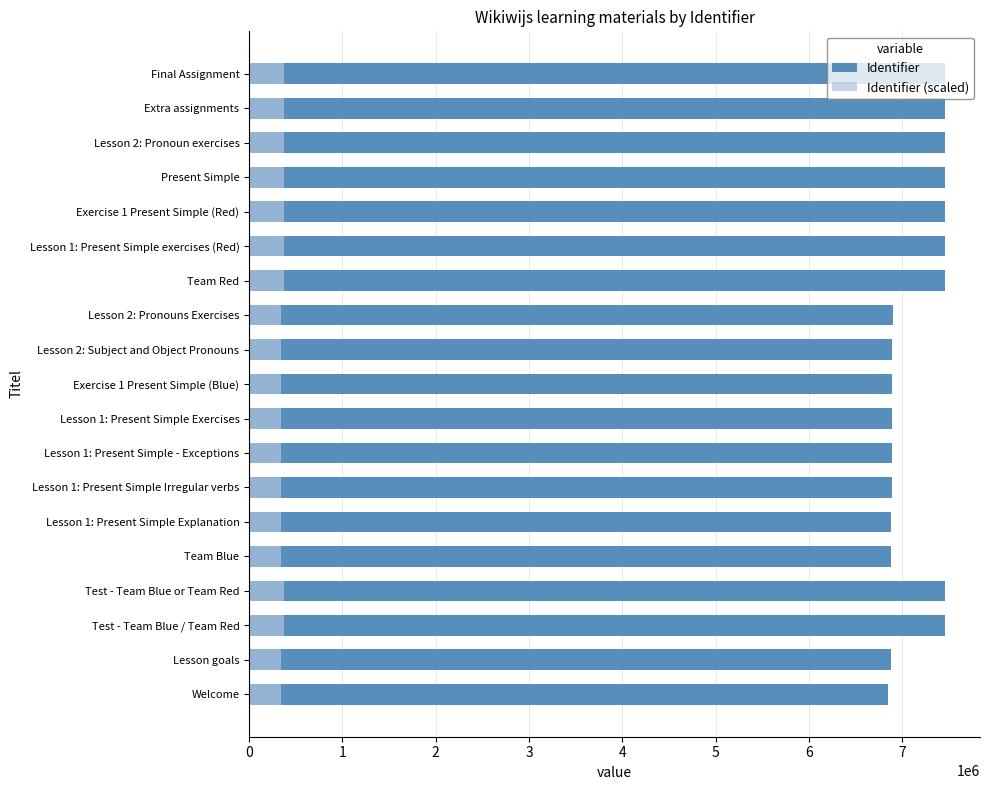

True or false: Identifier has a value of 12637077.5 at Exercise 1 Present Simple (Red).

False